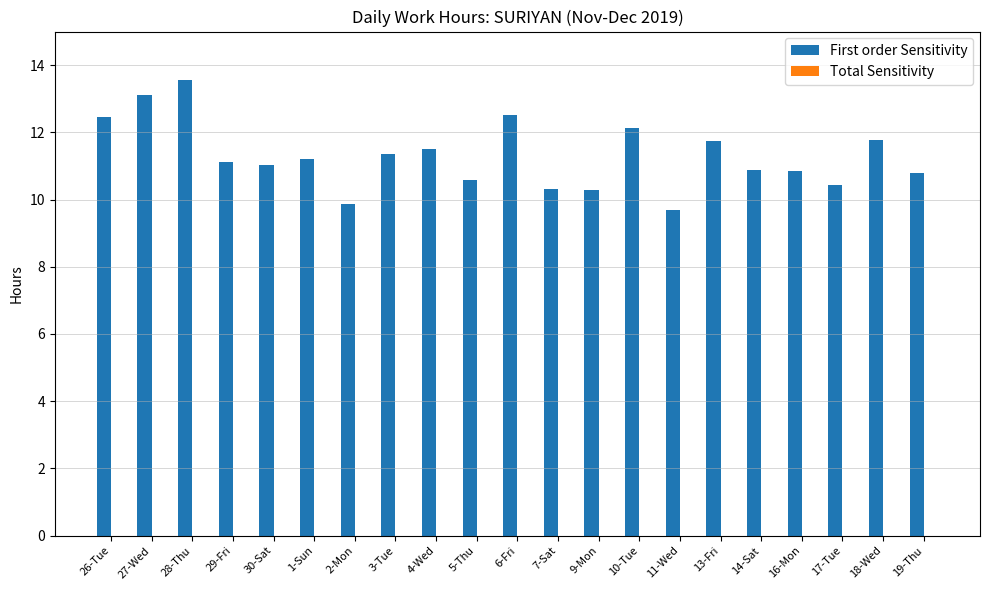

How many distinct data groups are displayed?

1